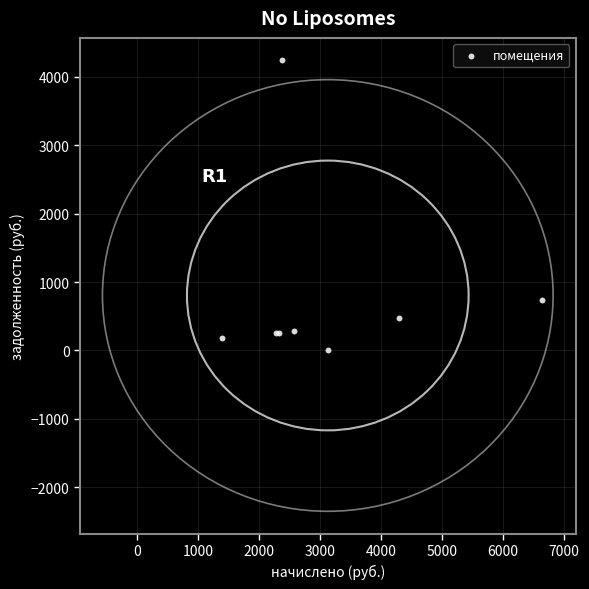

What Y value in the scatter plot is closest to 2118?

737.7